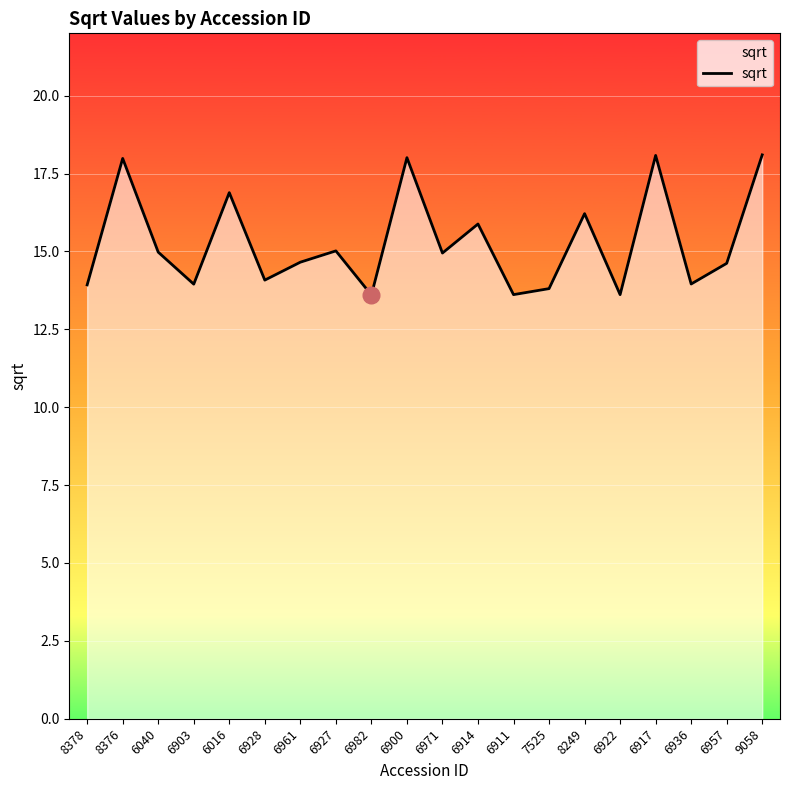

Does the chart have visible grid lines?

Yes